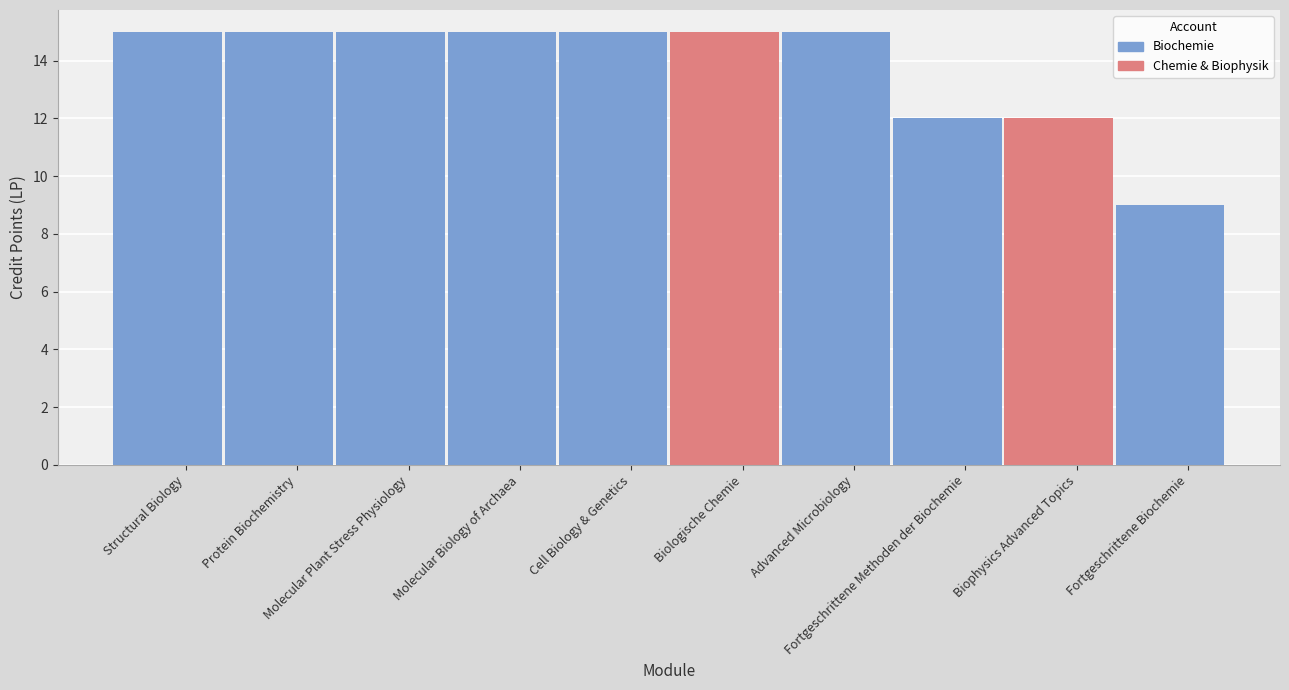

Does the chart contain stacked bars?

No